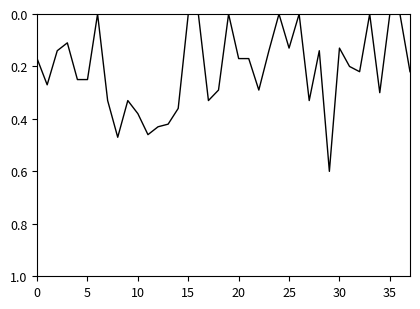

What is the greatest value displayed?

0.6